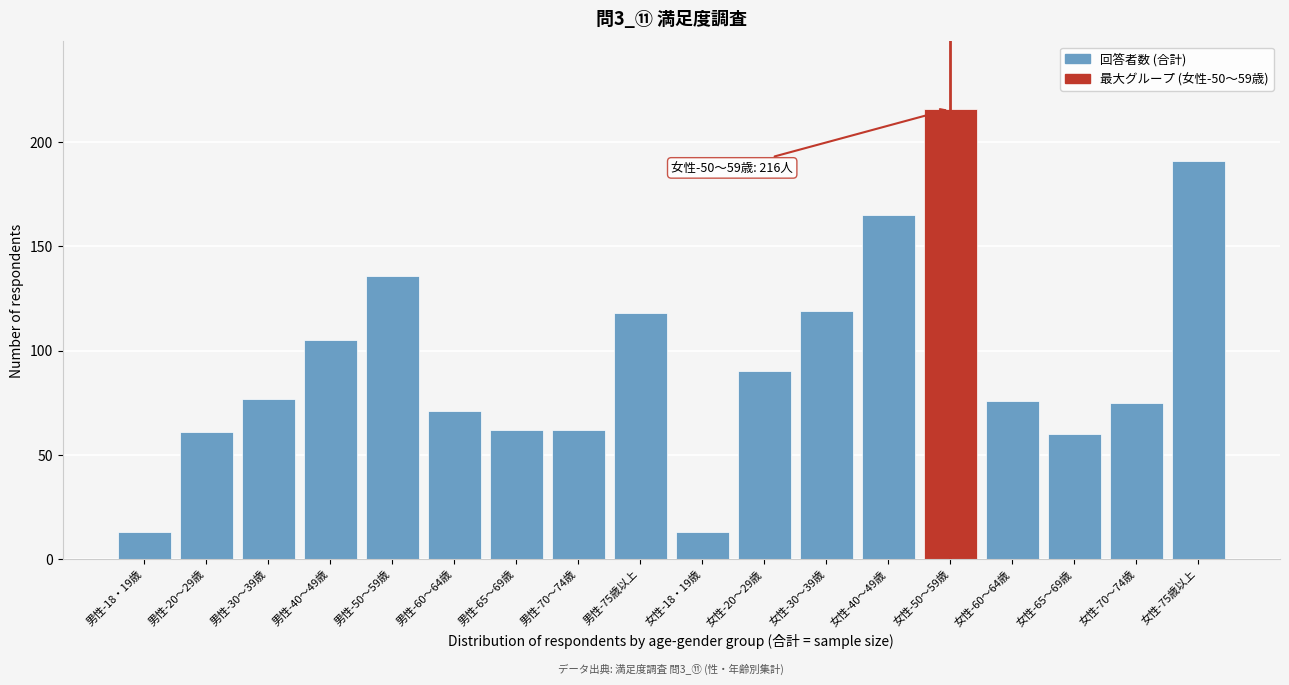

Reading left to right, list all the values displayed in this chart.

男性-18・19歳=13	男性-20～29歳=61	男性-30～39歳=77	男性-40～49歳=105	男性-50～59歳=136	男性-60～64歳=71	男性-65～69歳=62	男性-70～74歳=62	男性-75歳以上=118	女性-18・19歳=13	女性-20～29歳=90	女性-30～39歳=119	女性-40～49歳=165	女性-50～59歳=216	女性-60～64歳=76	女性-65～69歳=60	女性-70～74歳=75	女性-75歳以上=191